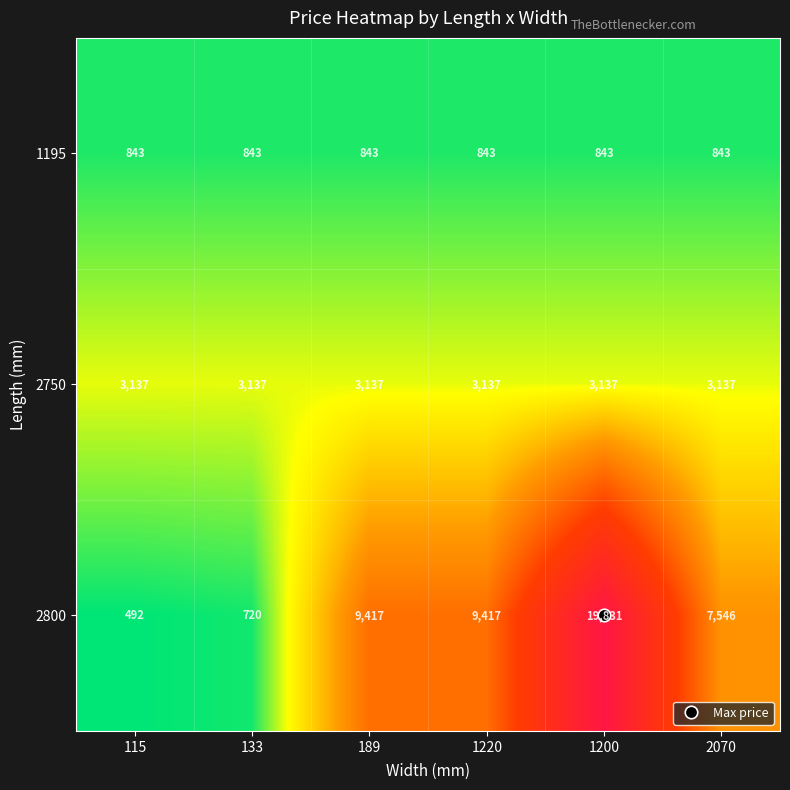

How many categories are shown in the chart?

6